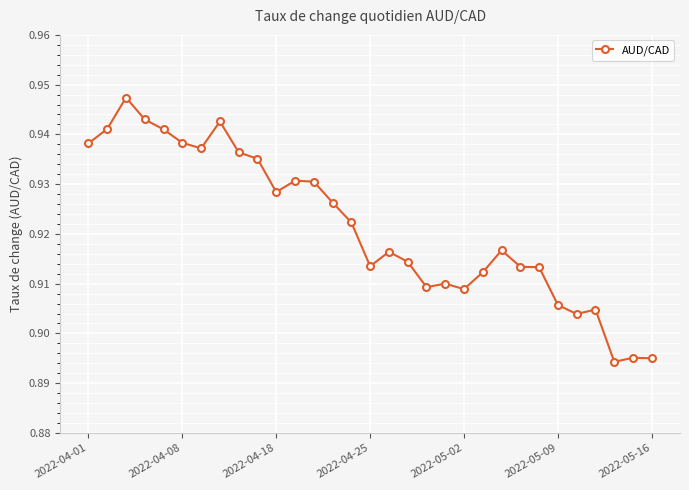

How many lines are shown in the chart?

1